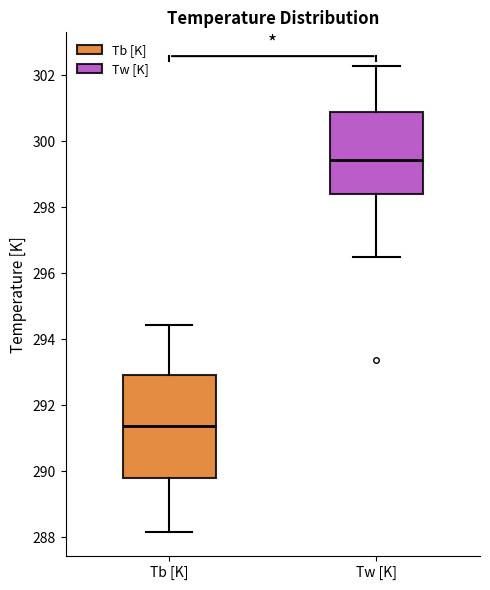

Which box has the lowest median line?

Tb [K]